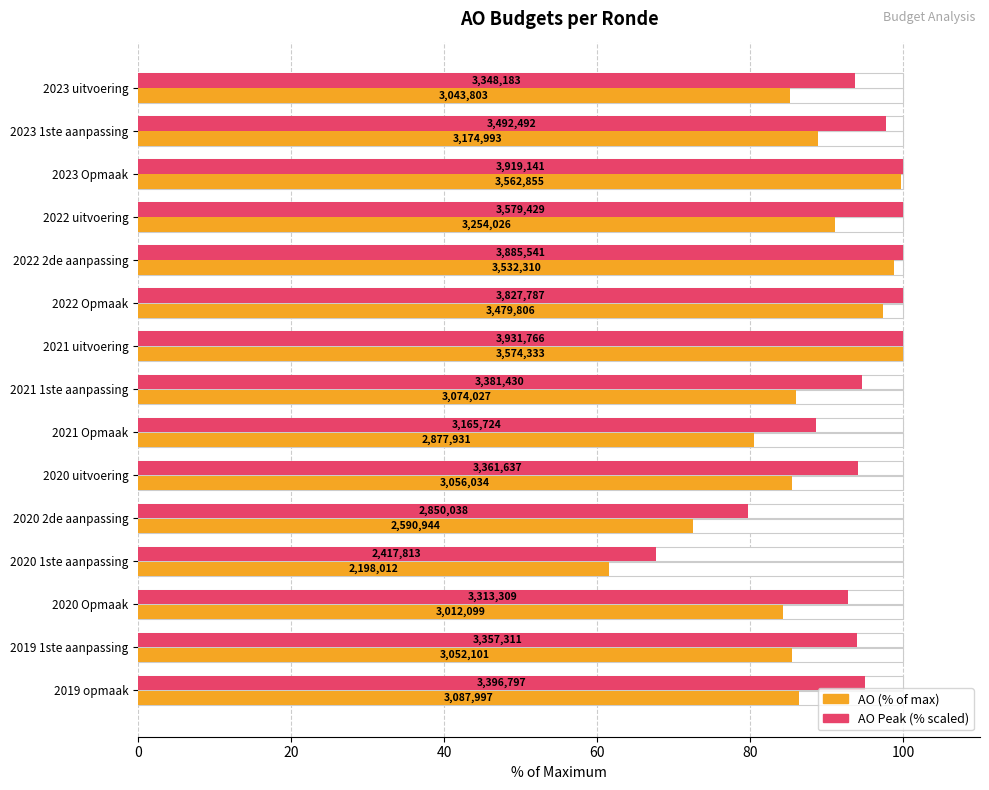

What position from the left is 2022 uitvoering?

4